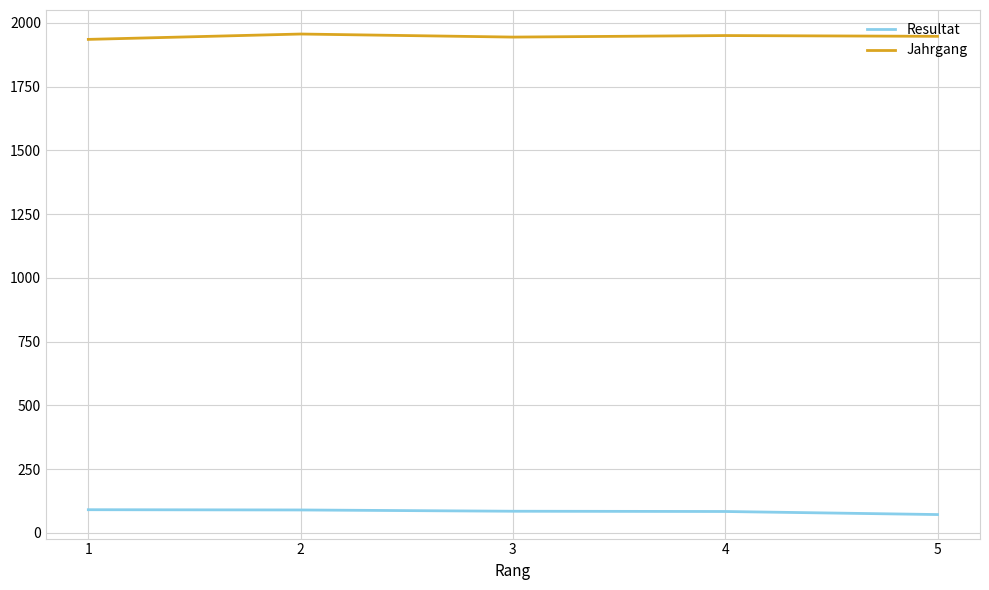

True or false: Jahrgang and Resultat cross at least once.

False